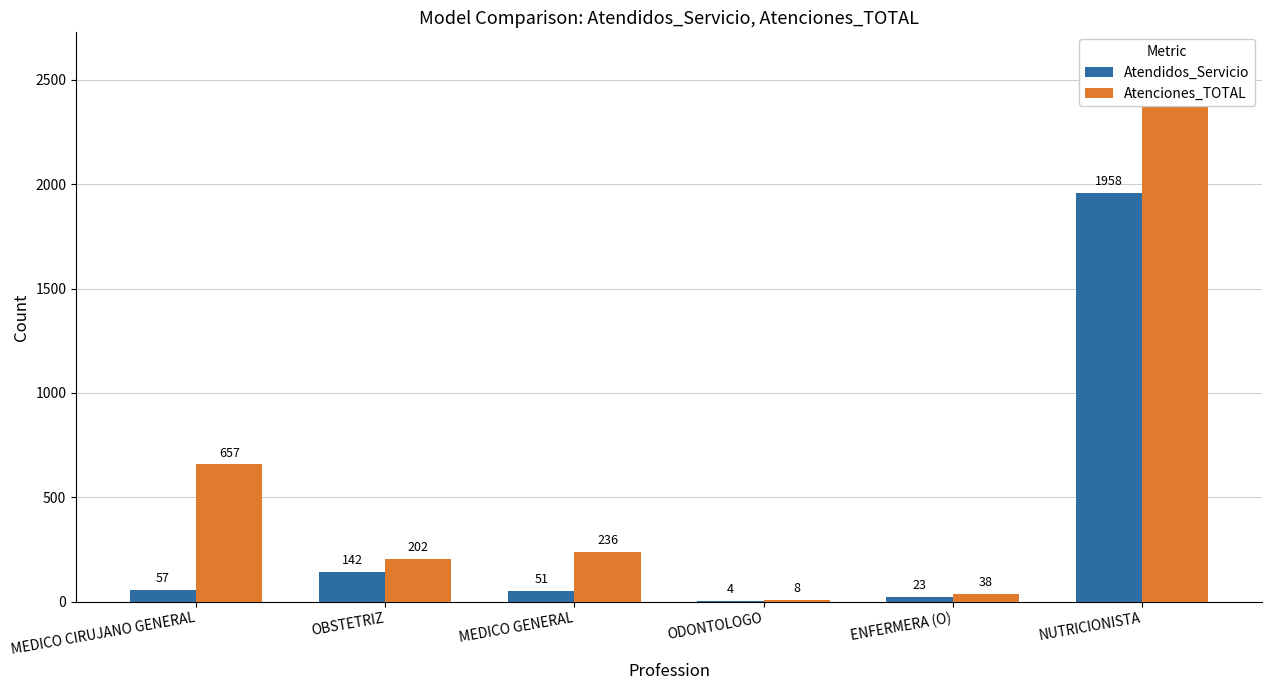

How many groups of bars are there?

6